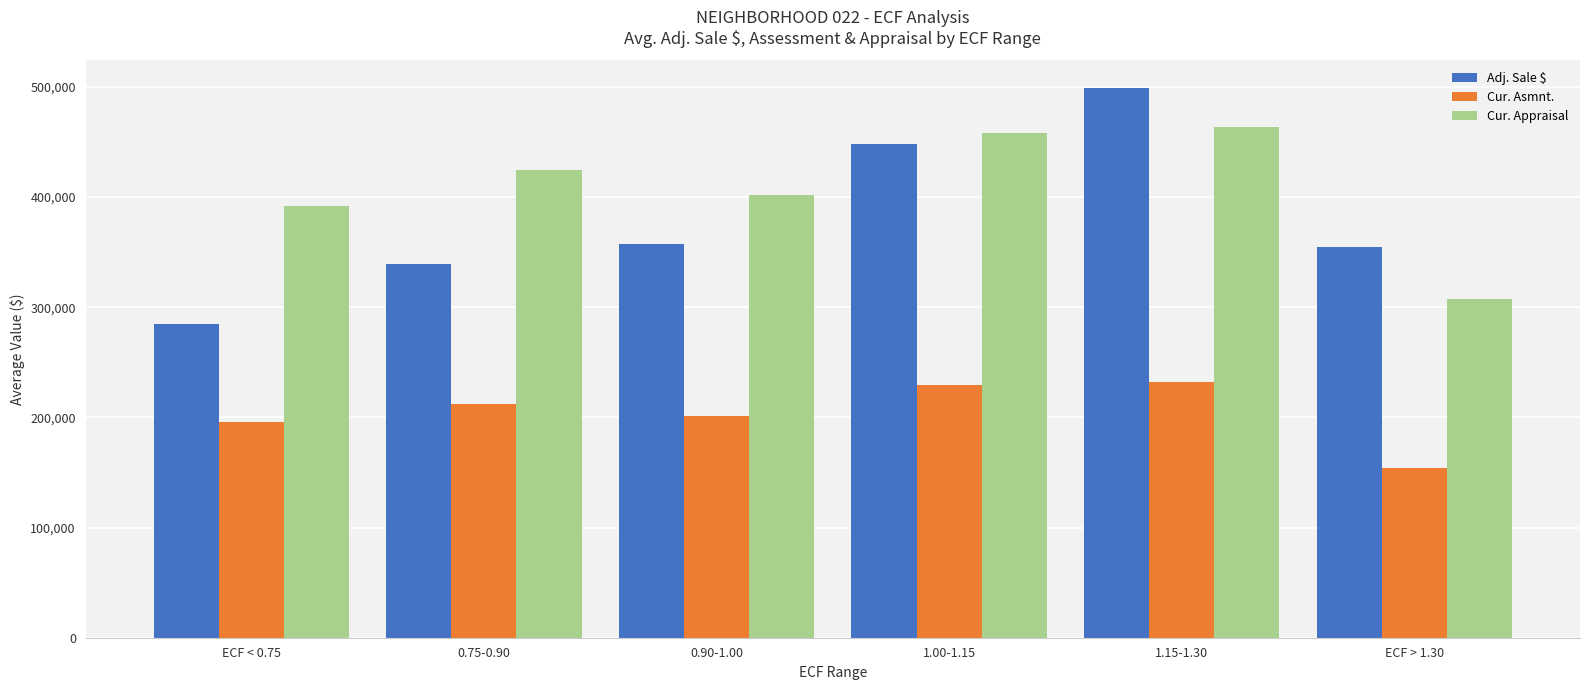

Which series changed the most between ECF < 0.75 and 0.90-1.00?

Adj. Sale $